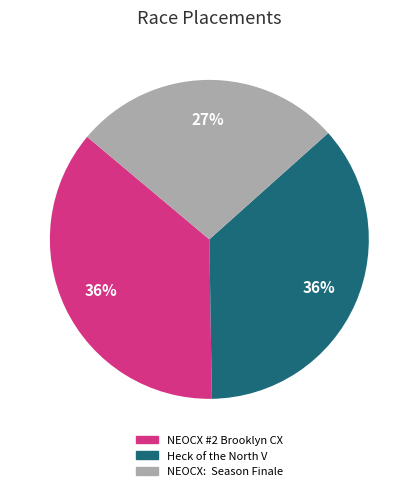

Does Heck of the North V account for over 50% of the chart?

No